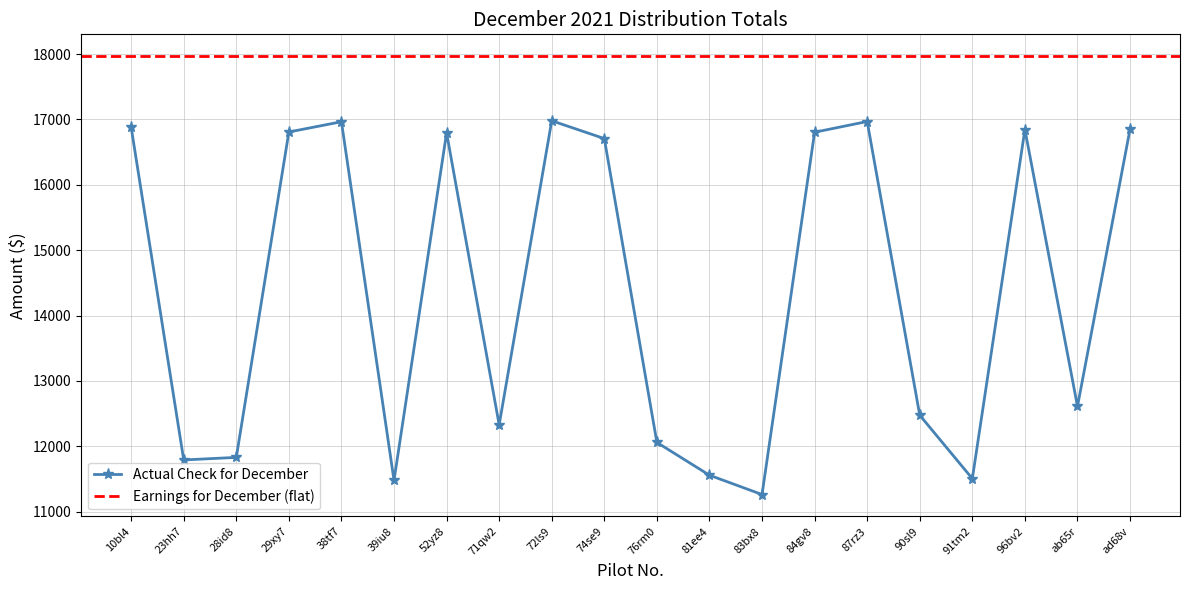

The chart shows a value of 3265.5 at 90sl9. True or false?

False